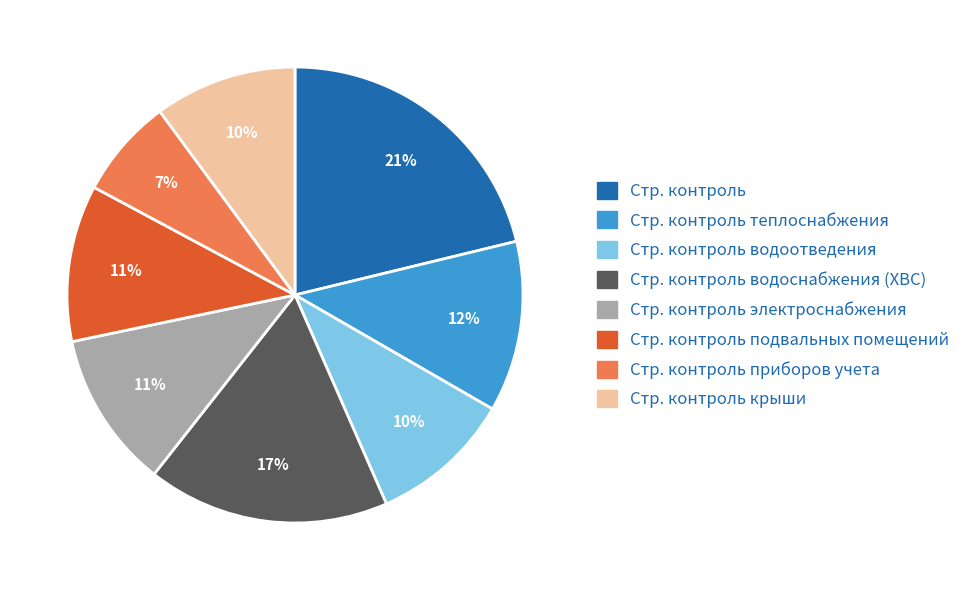

Is there a majority slice in this chart?

No